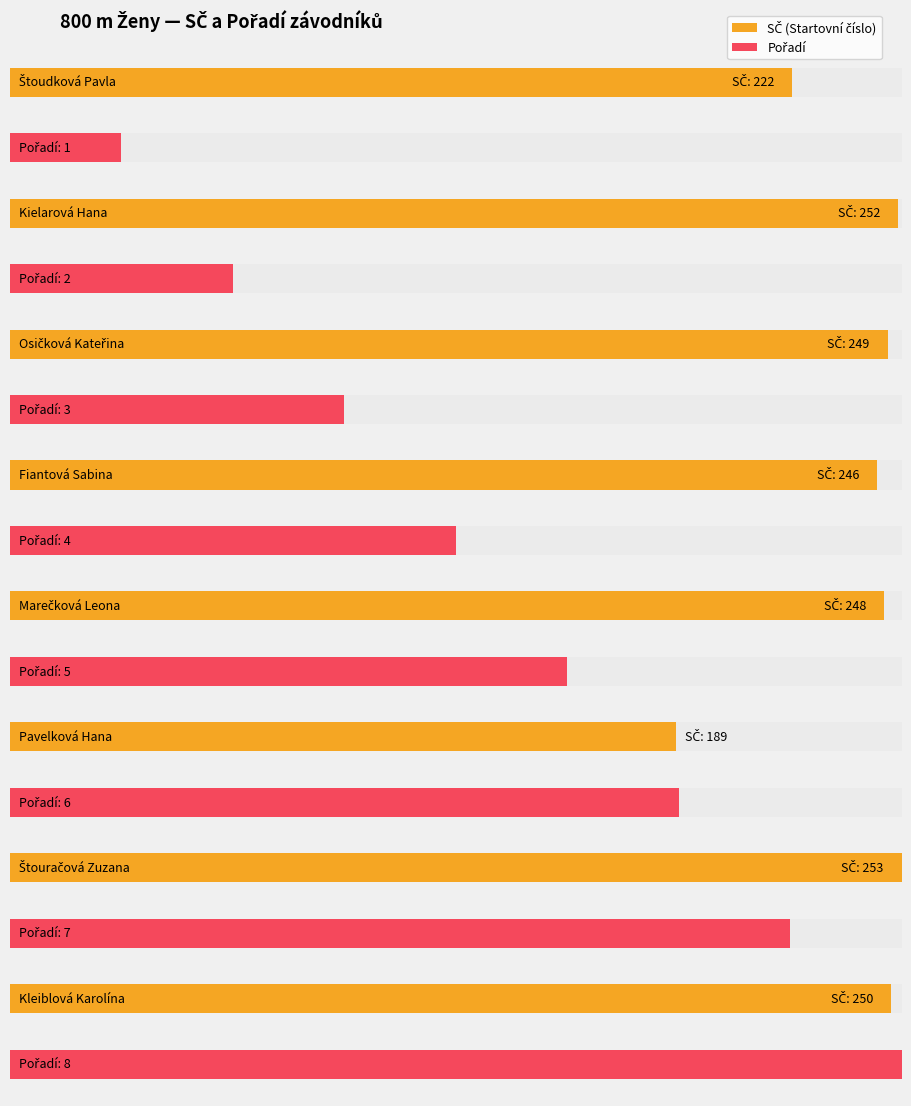

Reading left to right, transcribe all the data shown in this chart.

SČ: Štoudková Pavla=222	Kielarová Hana=252	Osičková Kateřina=249	Fiantová Sabina=246	Marečková Leona=248	Pavelková Hana=189	Štouračová Zuzana=253	Kleiblová Karolína=250
Pořadí: Štoudková Pavla=1	Kielarová Hana=2	Osičková Kateřina=3	Fiantová Sabina=4	Marečková Leona=5	Pavelková Hana=6	Štouračová Zuzana=7	Kleiblová Karolína=8